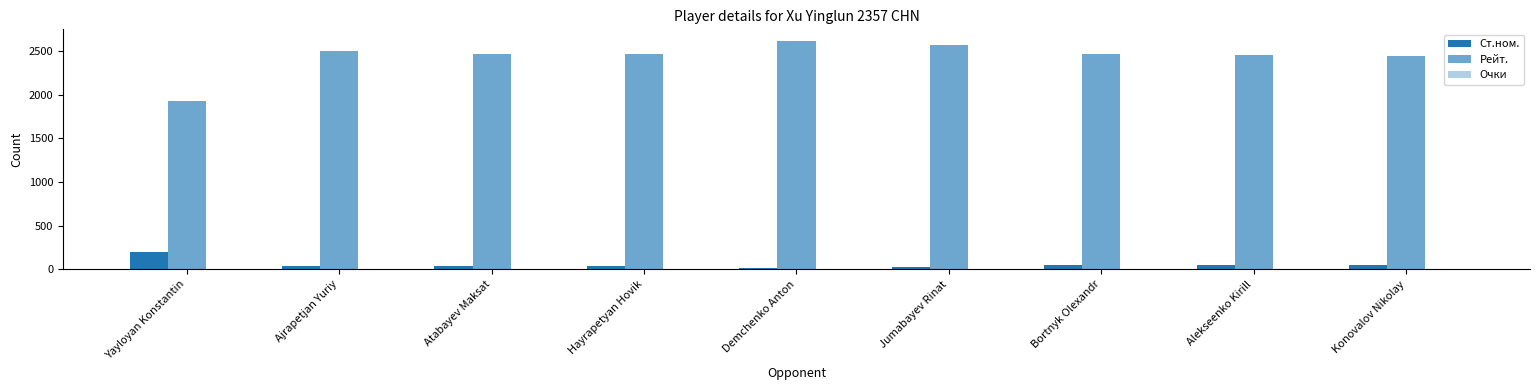

Where does the Ст.ном. series first go above 42?

Yayloyan Konstantin